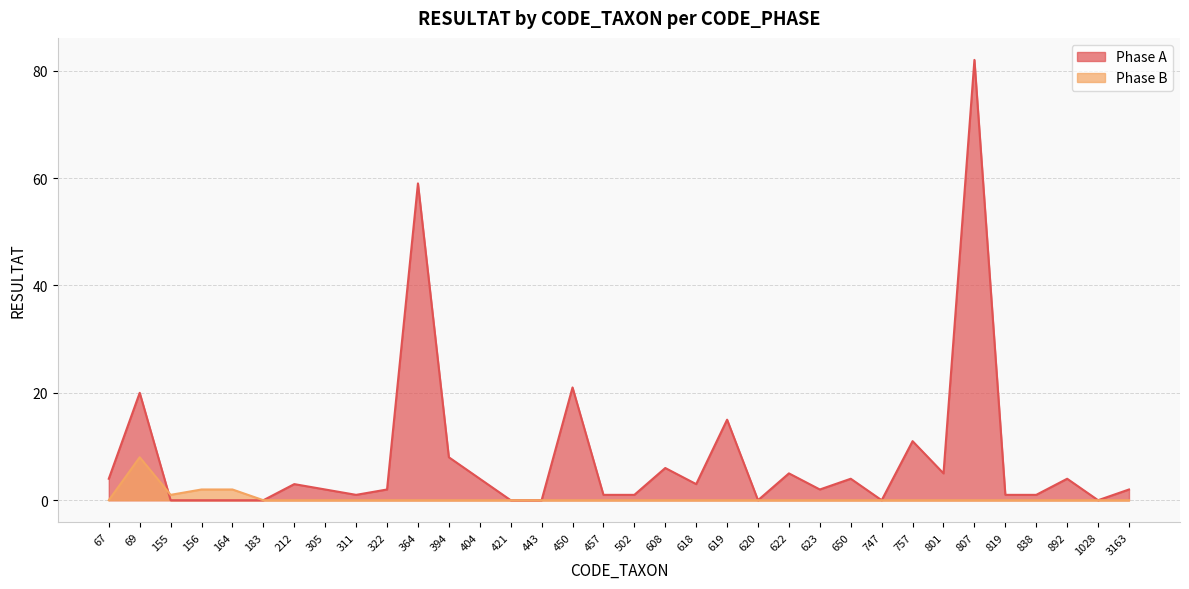

True or false: Phase A and Phase B cross at least once.

True